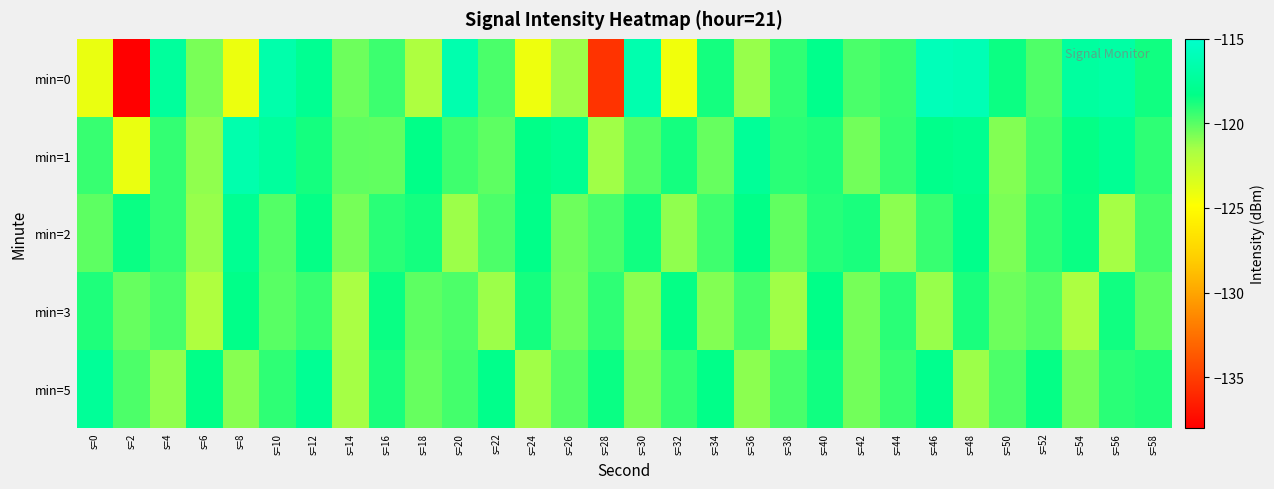

What is the difference between the highest and lowest values at s=38?

2.3